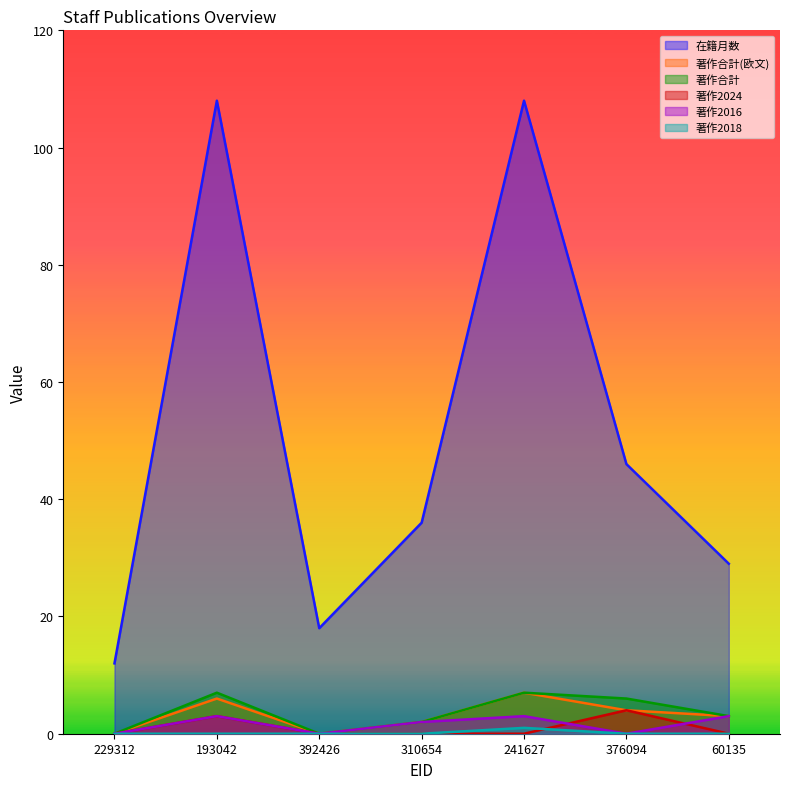

What is the label of the 5th point from the left?

241627